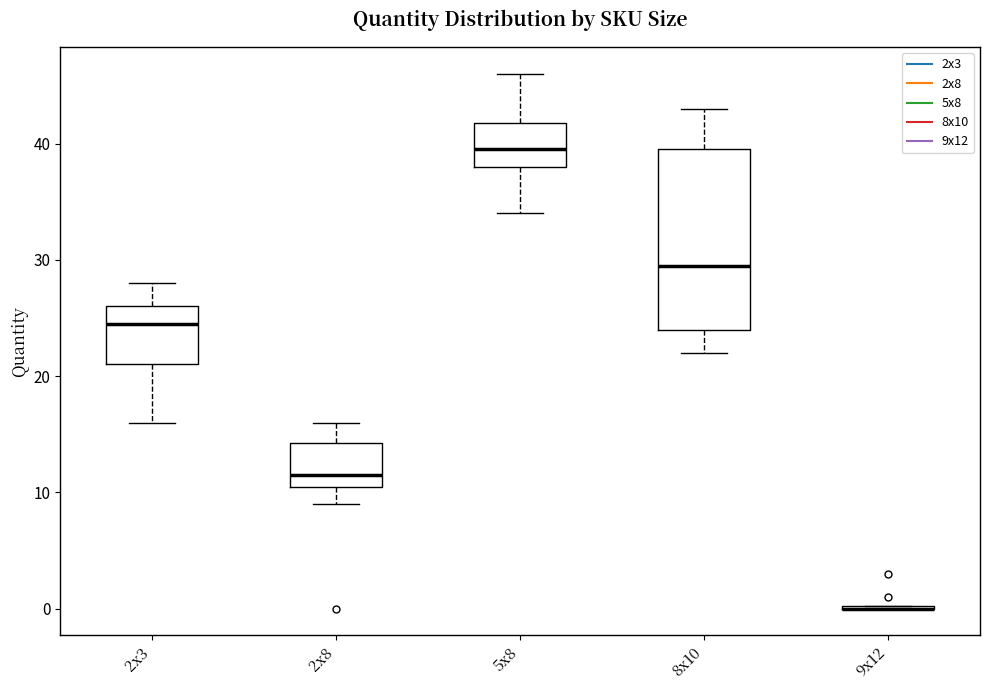

Reading left to right, read every box against the y-axis: the position of its median line, the range the box covers, and the ends of its whiskers. The values are not printed on the chart, so give them approximately, as read against the axis.

2x3: median 25, box 21 to 26, whiskers 16 to 28
2x8: median 12, box 11 to 14, whiskers 9 to 16
5x8: median 40, box 38 to 42, whiskers 34 to 46
8x10: median 30, box 24 to 40, whiskers 22 to 43
9x12: box collapsed to a line at 0, whiskers 0 to 0